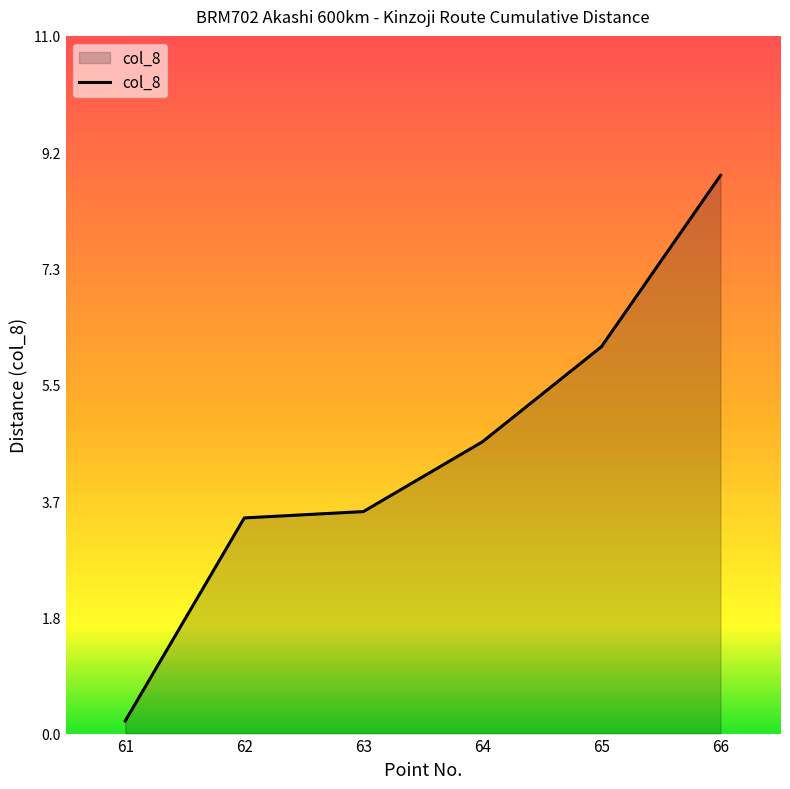

What value does the data have at 66?

8.8